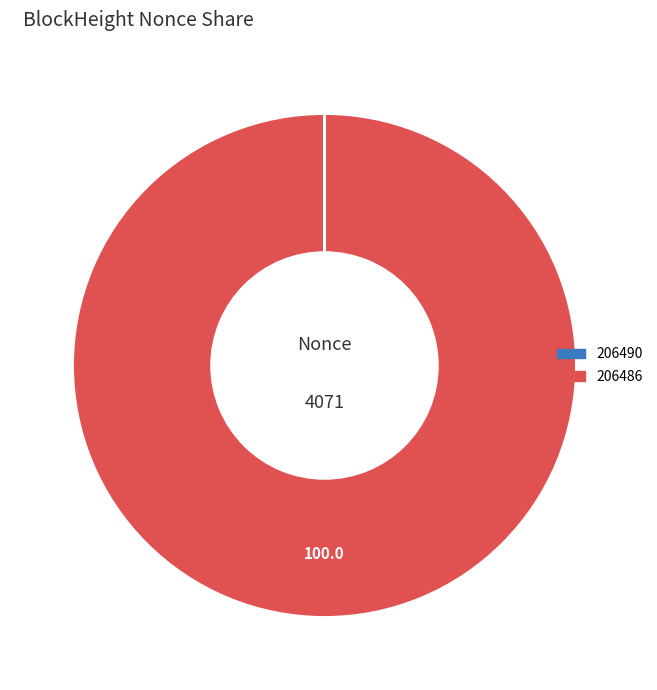

Which slice is the largest?

206486